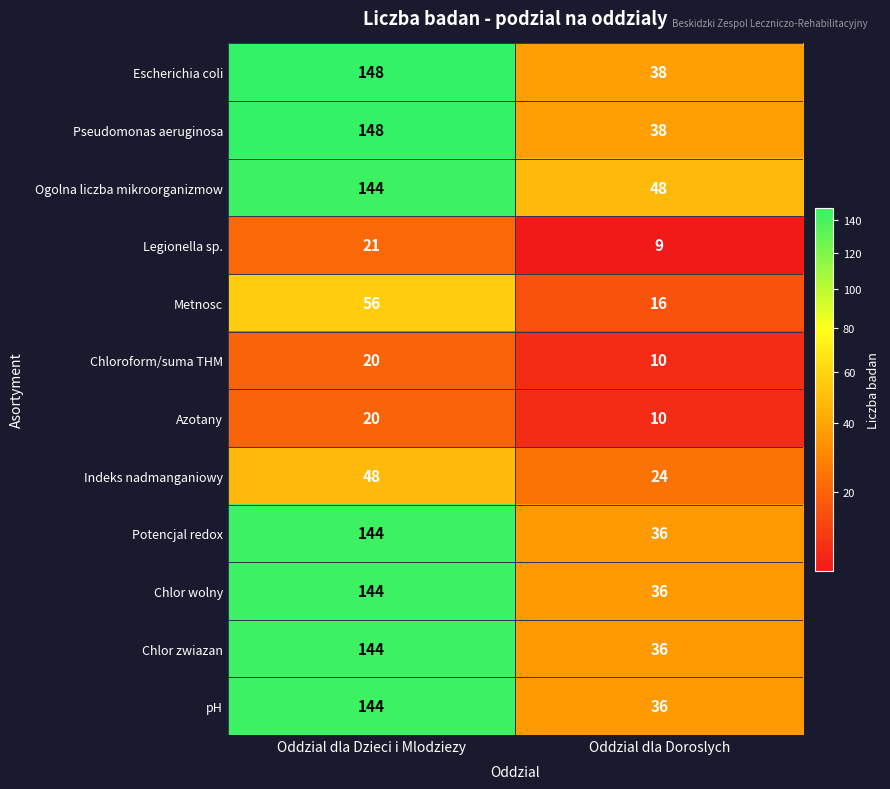

List the labels in order of Chlor zwiazan value, smallest first.

Oddzial dla Doroslych, Oddzial dla Dzieci i Mlodziezy